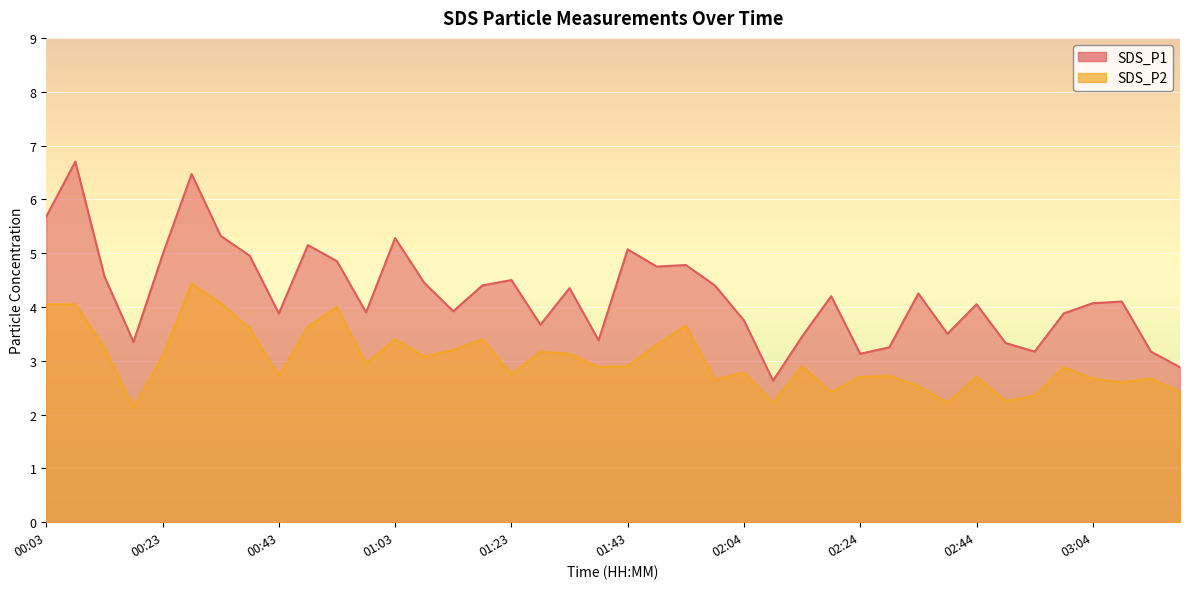

What is the difference between the SDS_P2 values at 01:38 and 01:48?

0.4